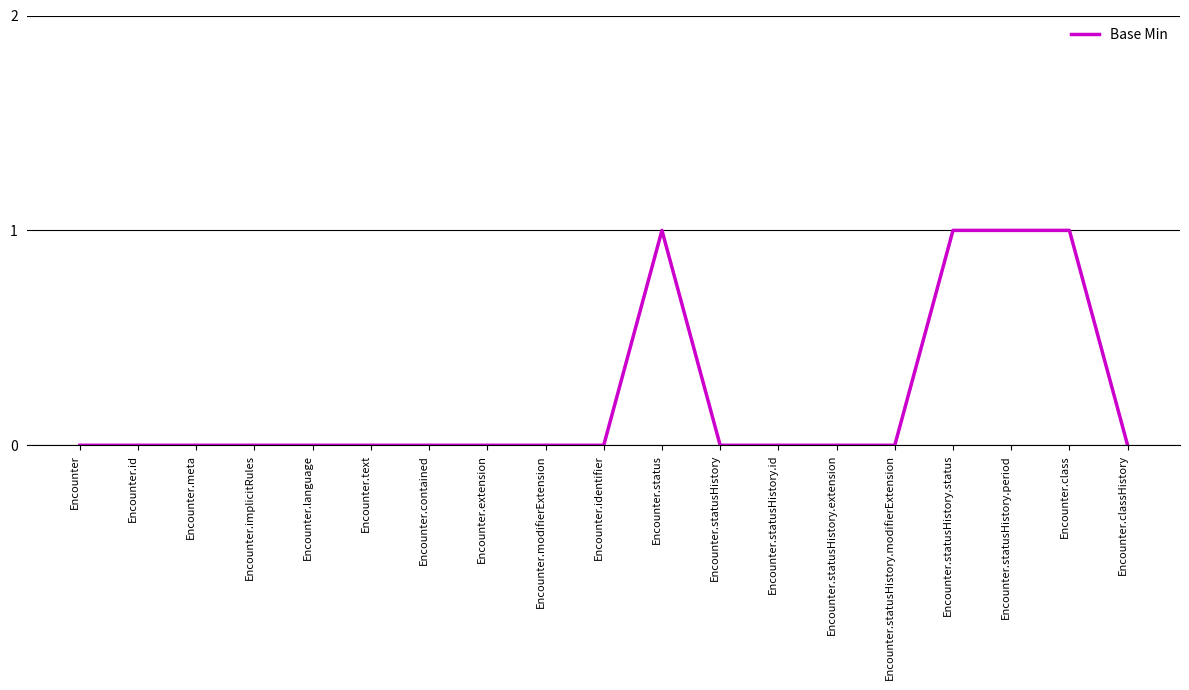

Count the values in the range 0 to 1.

19